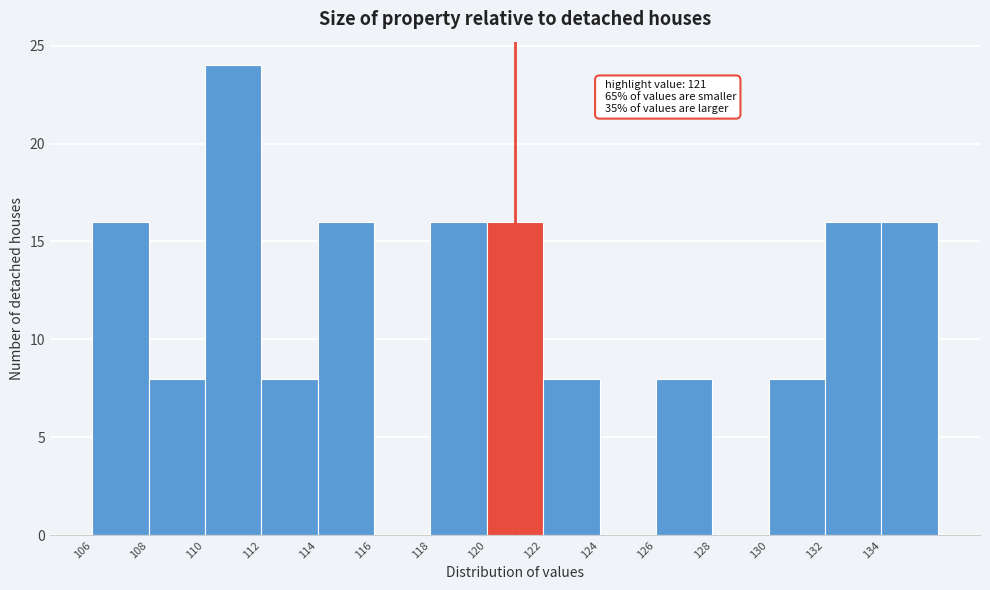

Over which range of the x-axis is the bar tallest?

110 to 112